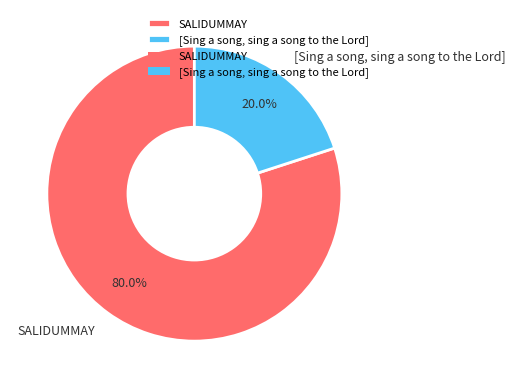

To the nearest percent, what percentage of the pie is SALIDUMMAY?

80%